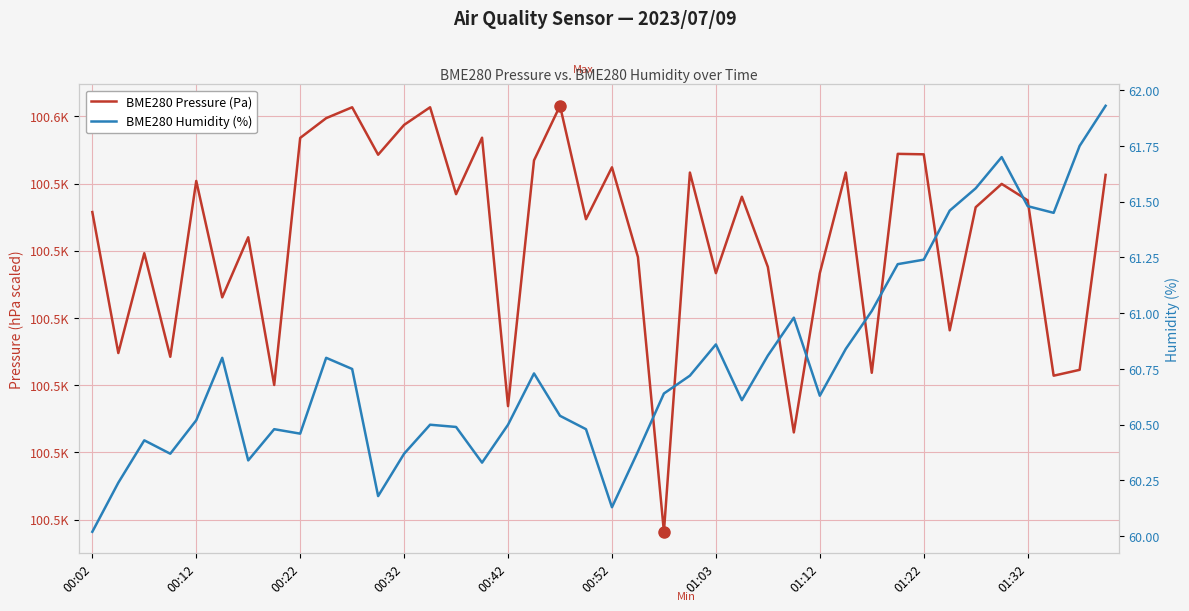

Which series has the largest total across all categories?

BME280 Pressure (Pa)